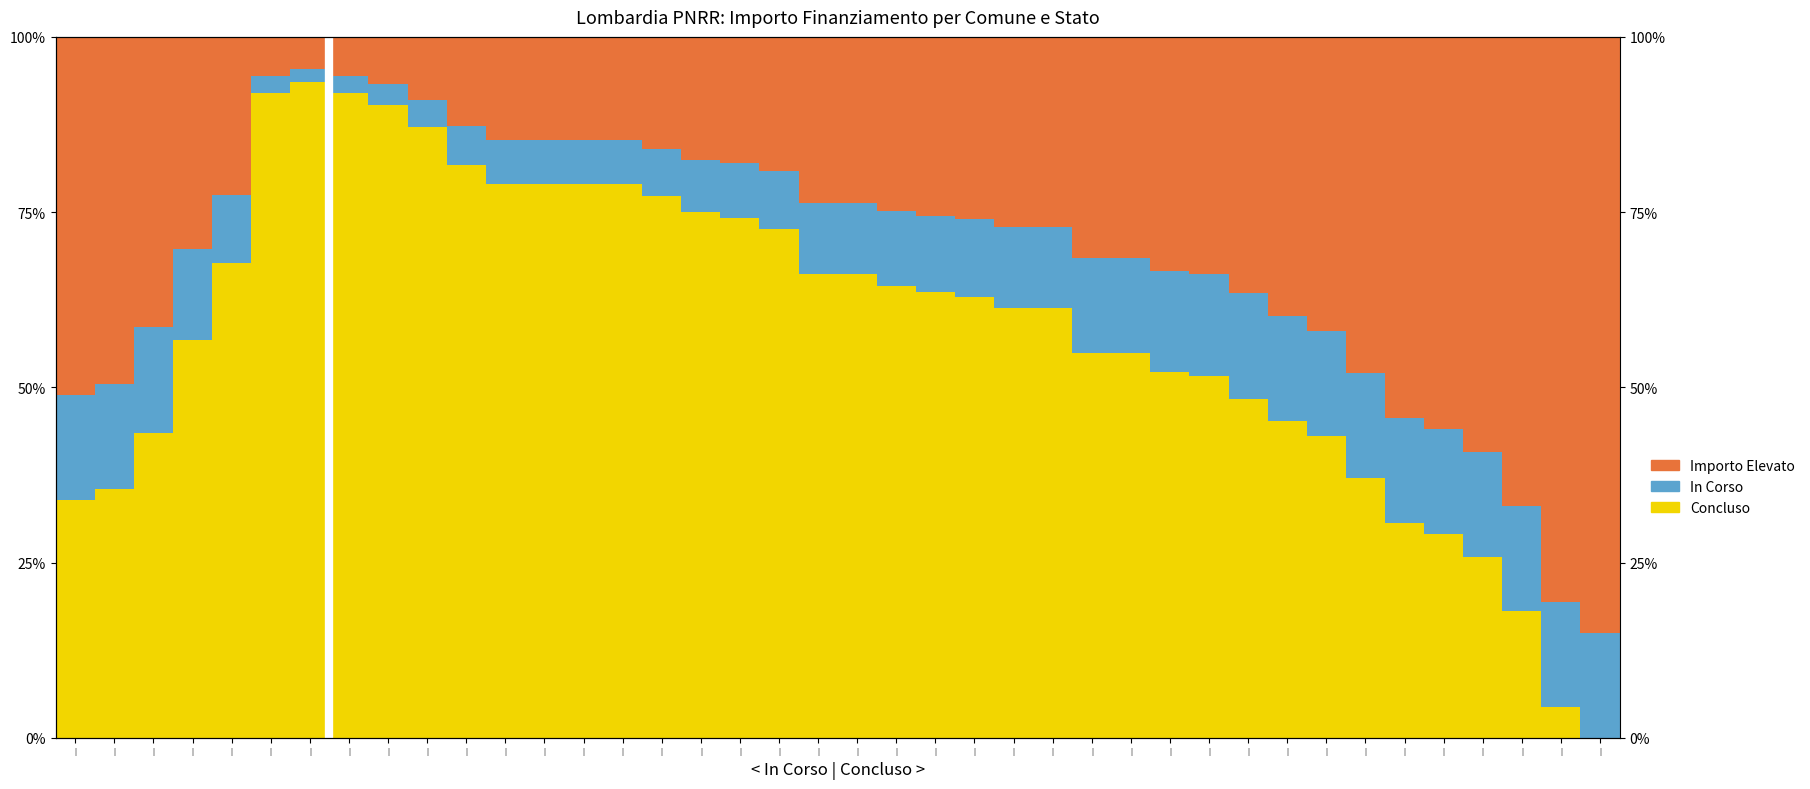

At |, list the series in order from smallest to largest.

In Corso, Concluso, Importo Elevato